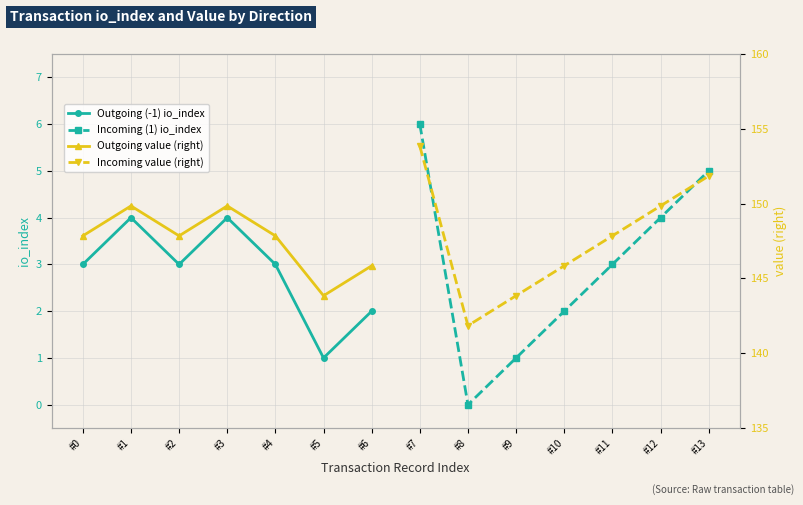

Is it true that Outgoing (-1) io_index equals 2 at #6?

True